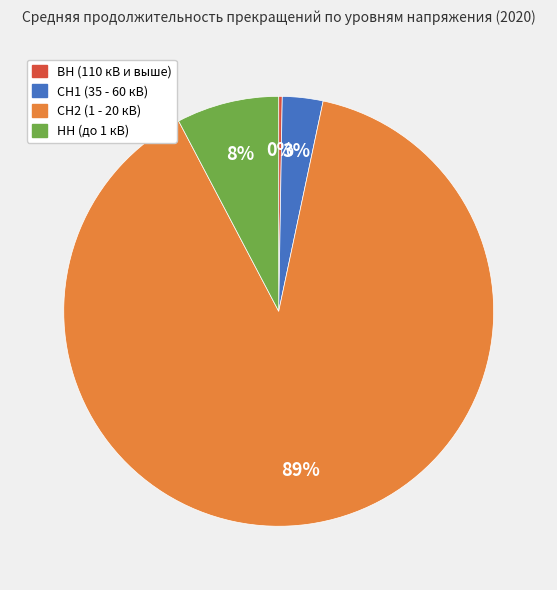

Is there a majority slice in this chart?

Yes